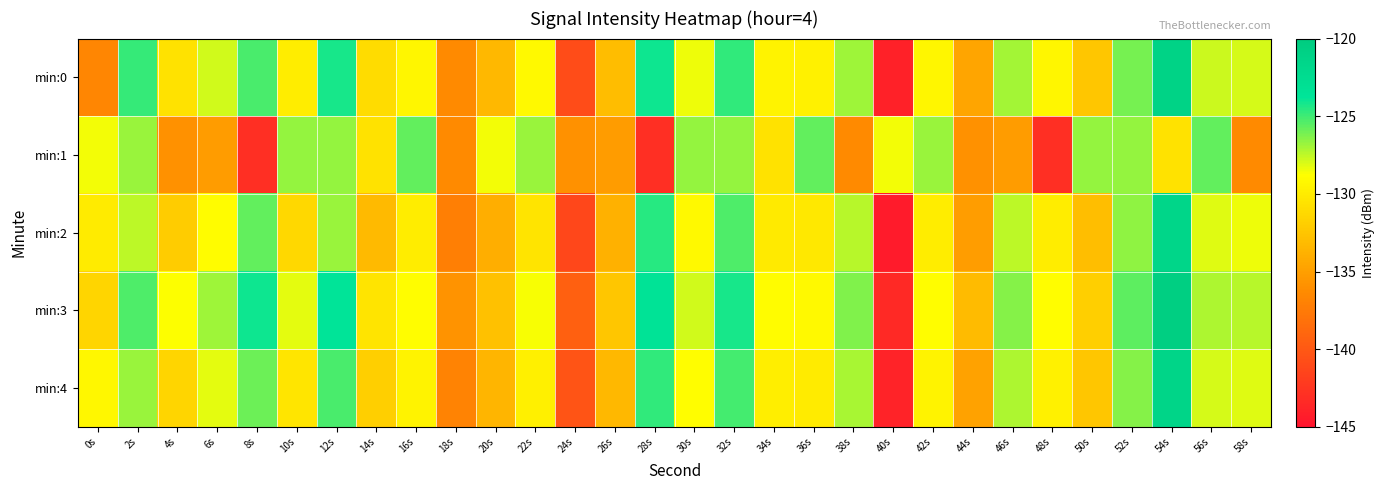

What is the difference between the highest and lowest values at 28s?

19.5